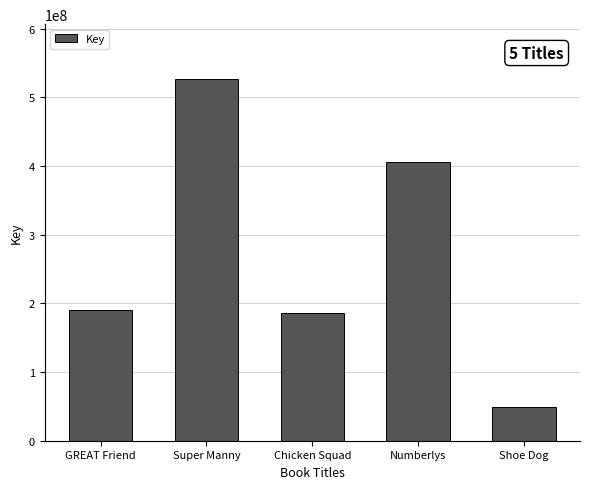

What is the maximum value shown in the chart?

527471652